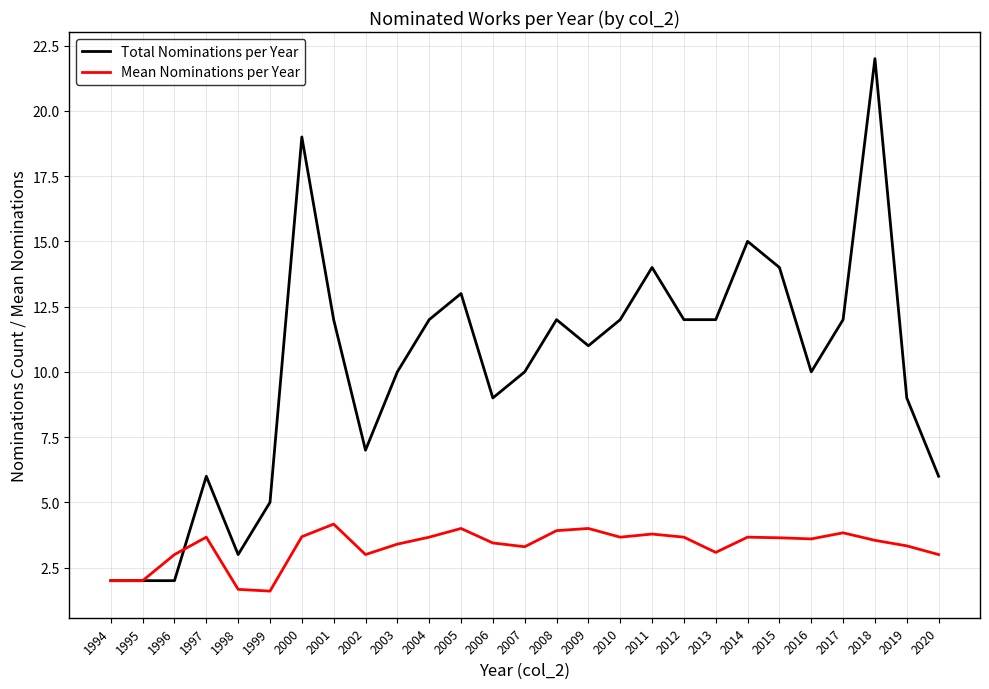

Which series has the largest total across all categories?

Total Nominations per Year